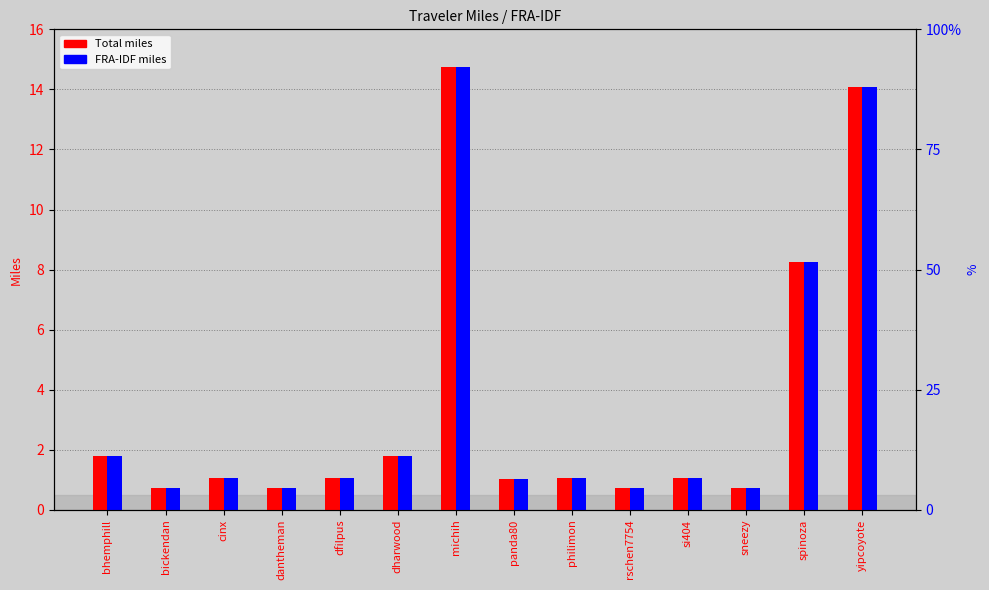

True or false: Total has a value of 1.1 at philimon.

True